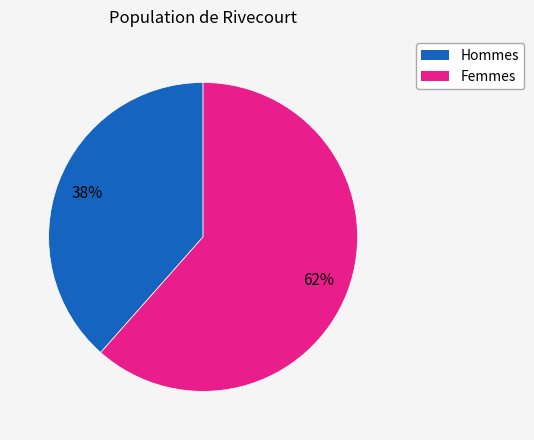

To the nearest percent, what is the combined percentage of Femmes and Hommes?

100%